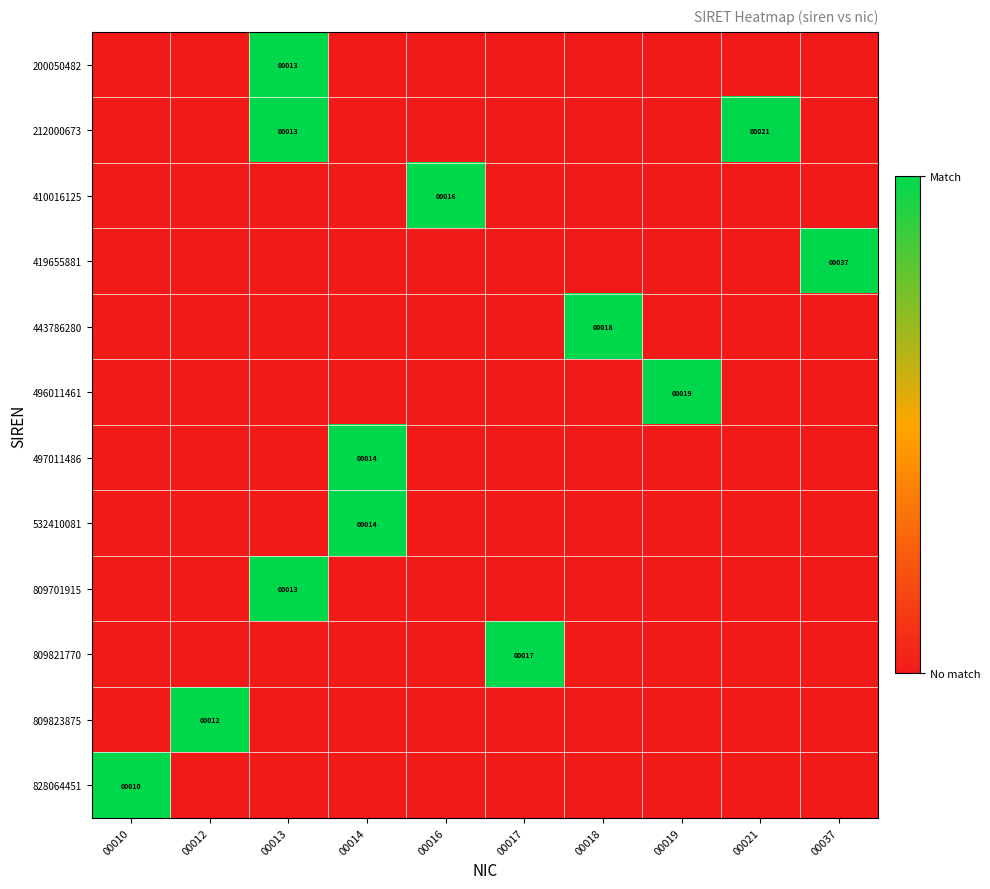

True or false: 809821770 has a value of 4 at 00017.

False